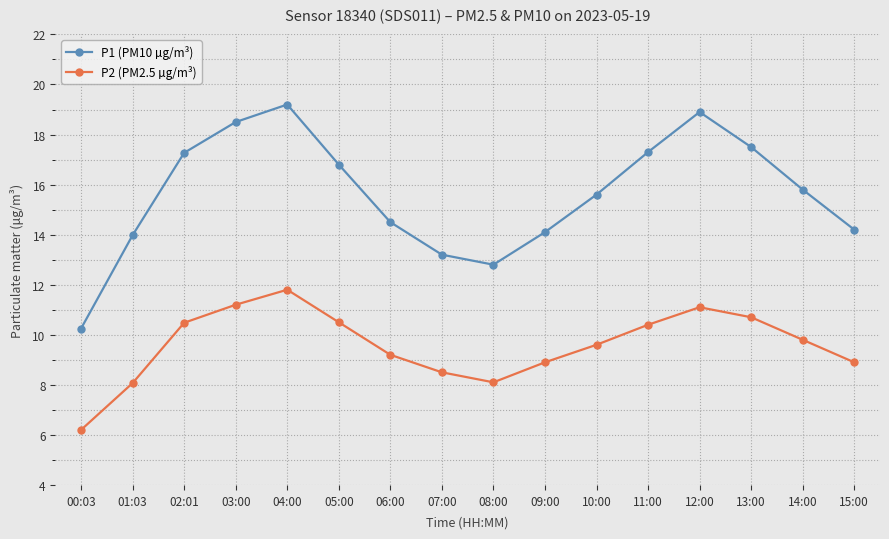

Is this an area chart (filled region under the line)?

No